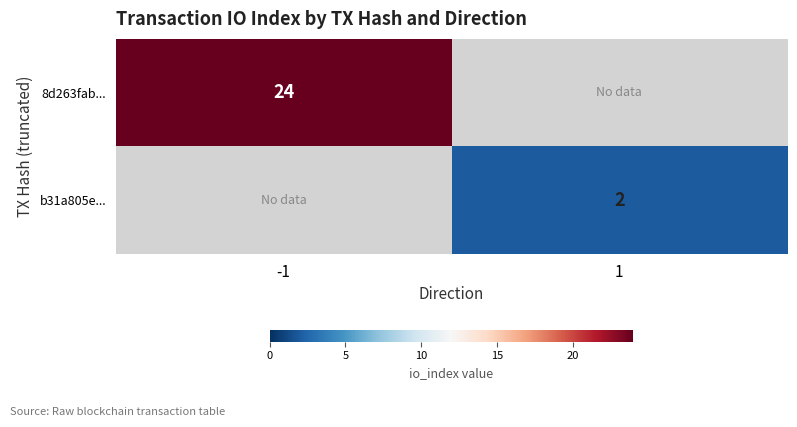

The 8d263fab... series shows 40 at -1. True or false?

False